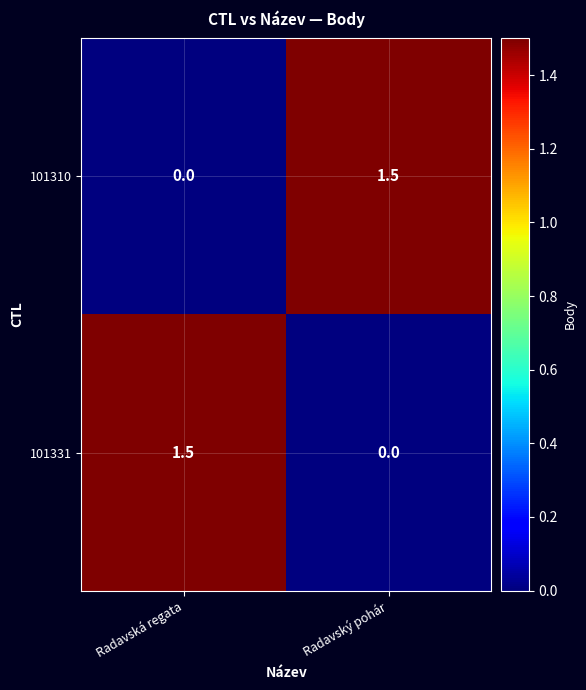

Which category has the lowest value in the 101310 series?

Radavská regata